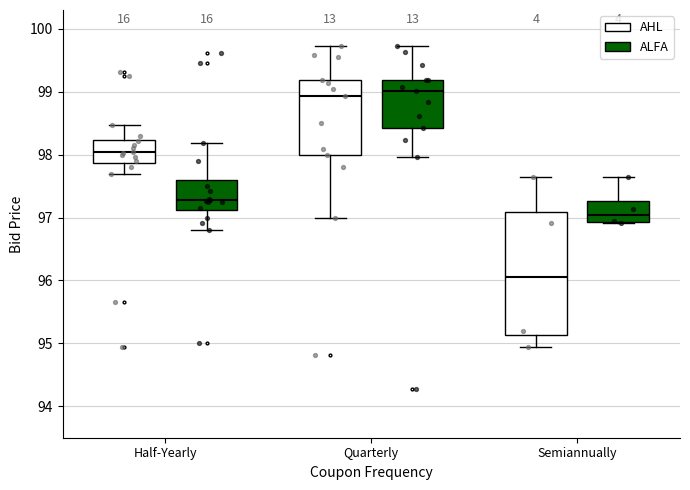

Reading left to right, transcribe this box plot: for each box, give where its median line is, the range the box spans, and where its two whiskers end, as read against the y-axis. The values are not printed on the chart, so give them approximately, as read against the axis.

Half-Yearly (AHL): median 98.0, box 97.9 to 98.2, whiskers 97.7 to 98.5
Half-Yearly (ALFA): median 97.3, box 97.1 to 97.6, whiskers 96.8 to 98.2
Quarterly (AHL): median 98.9, box 98.0 to 99.2, whiskers 97.0 to 99.7
Quarterly (ALFA): median 99.0, box 98.4 to 99.2, whiskers 98.0 to 99.7
Semiannually (AHL): median 96.1, box 95.1 to 97.1, whiskers 95.0 to 97.7
Semiannually (ALFA): median 97.0, box 96.9 to 97.3, whiskers 96.9 to 97.7